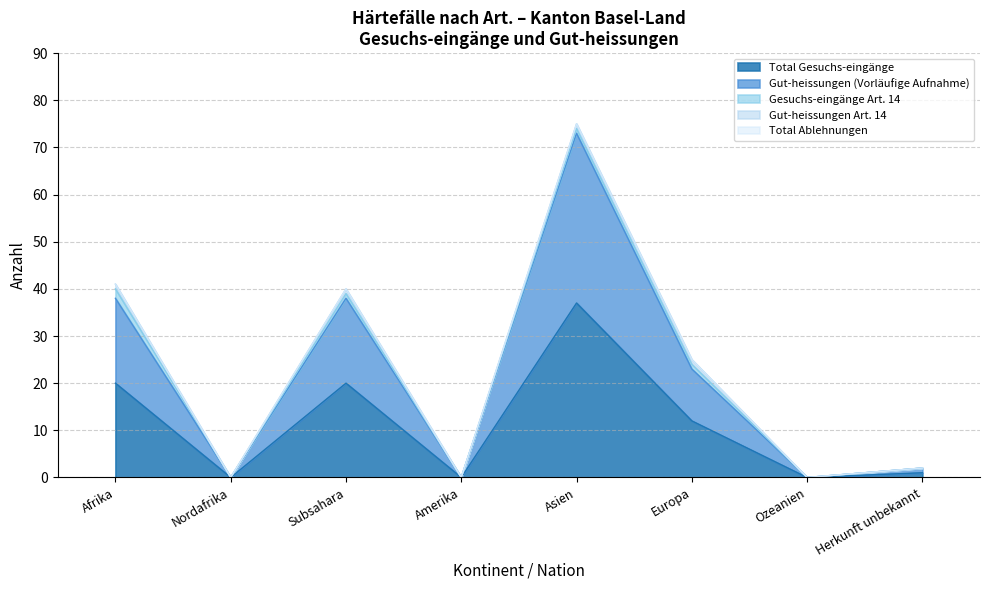

What is the highest value of the Total Gesuchs-eingänge series?

37